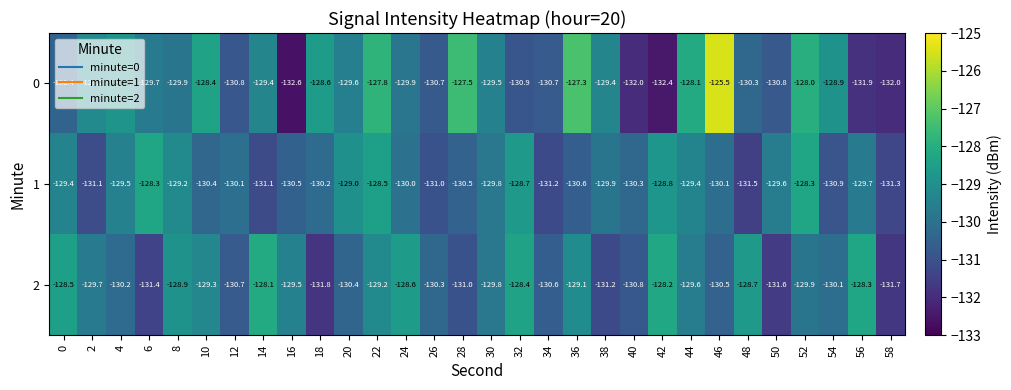

How many distinct data groups are displayed?

3